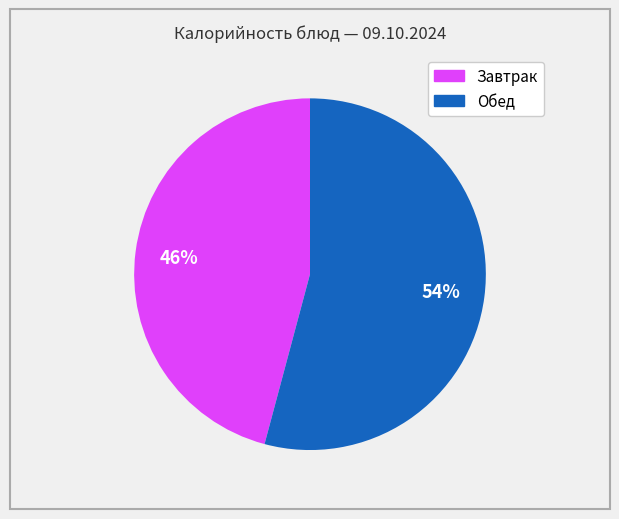

Is there a majority slice in this chart?

Yes